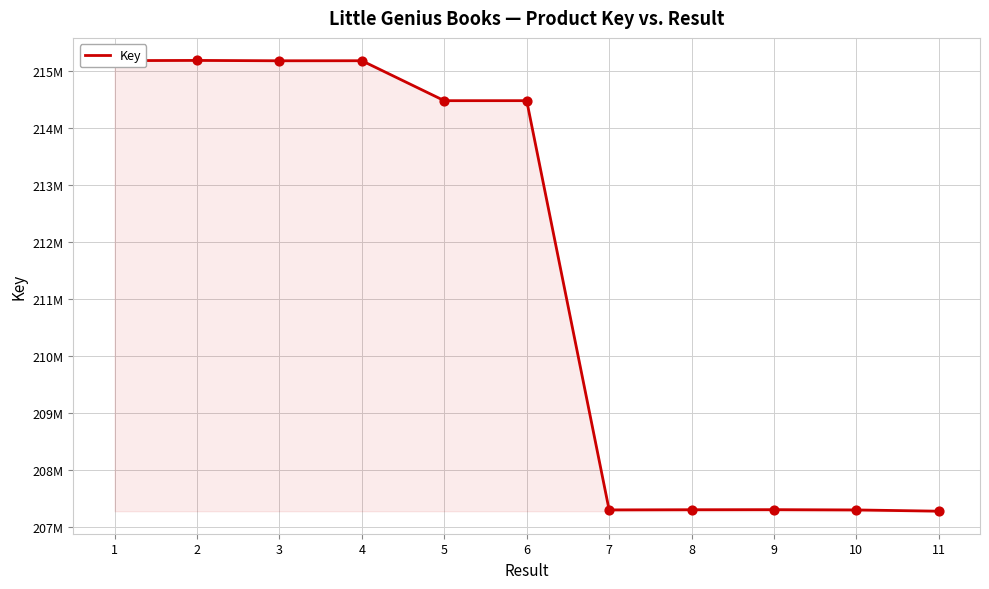

Approximately how many times larger is the value at 6 compared to 5?

1.0